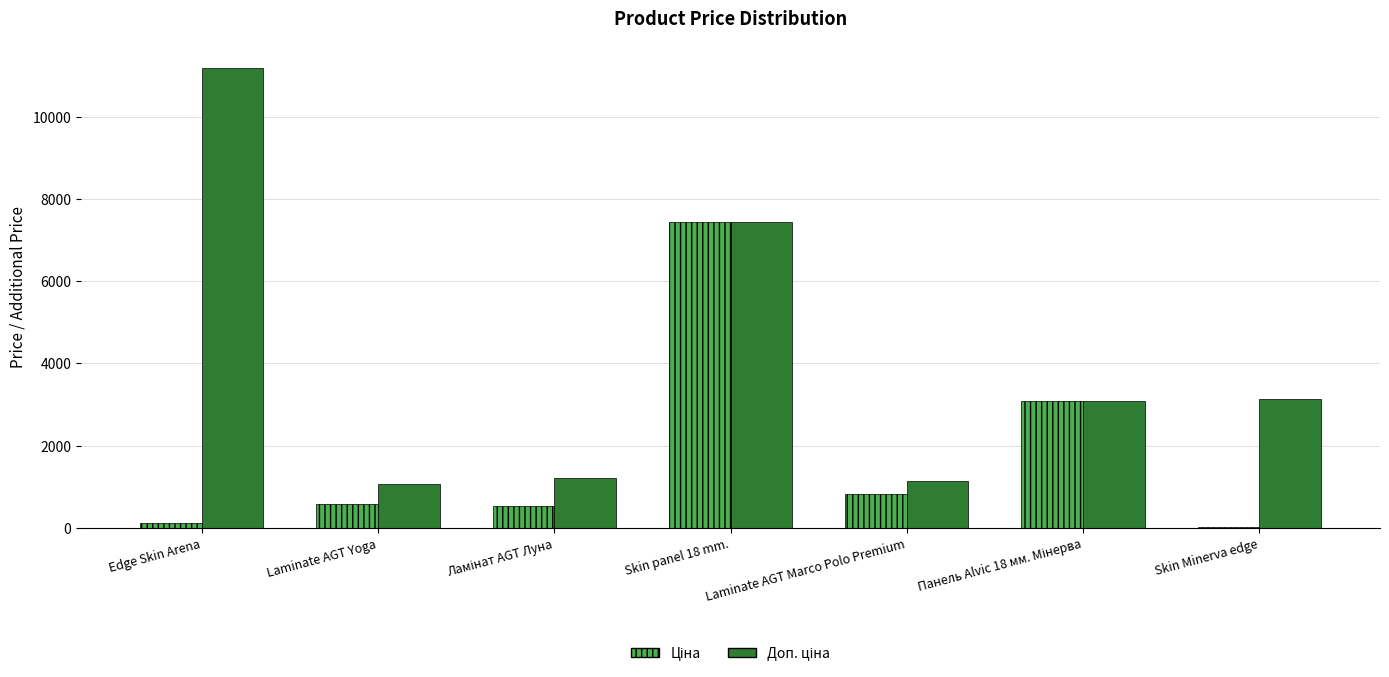

What is the greatest value displayed?

11182.0